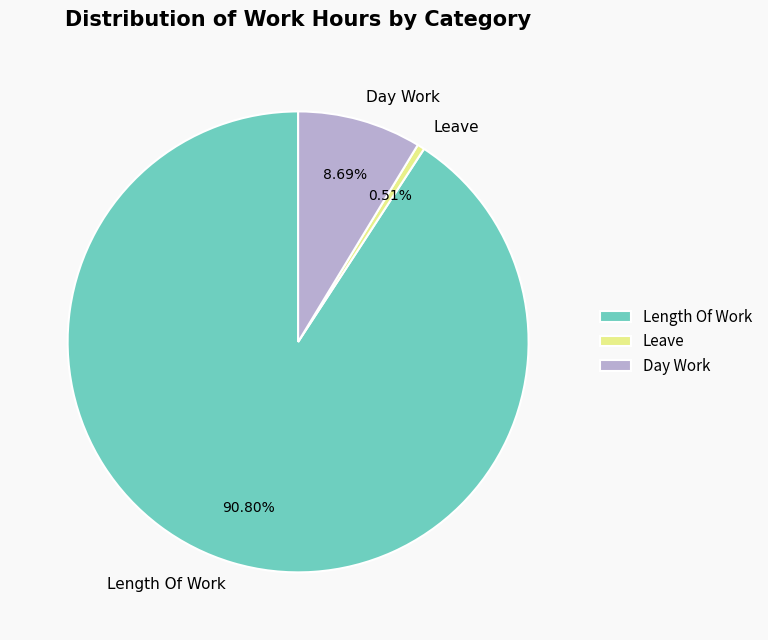

Which slice is the smallest?

Leave